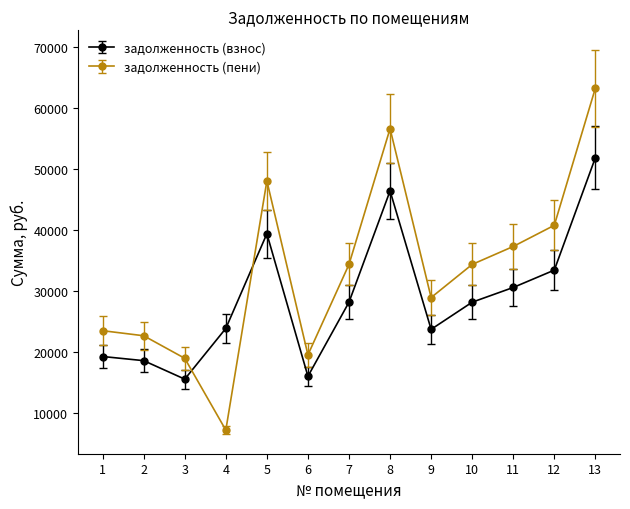

Is it true that задолженность (пени) equals 15394.0 at 9?

False